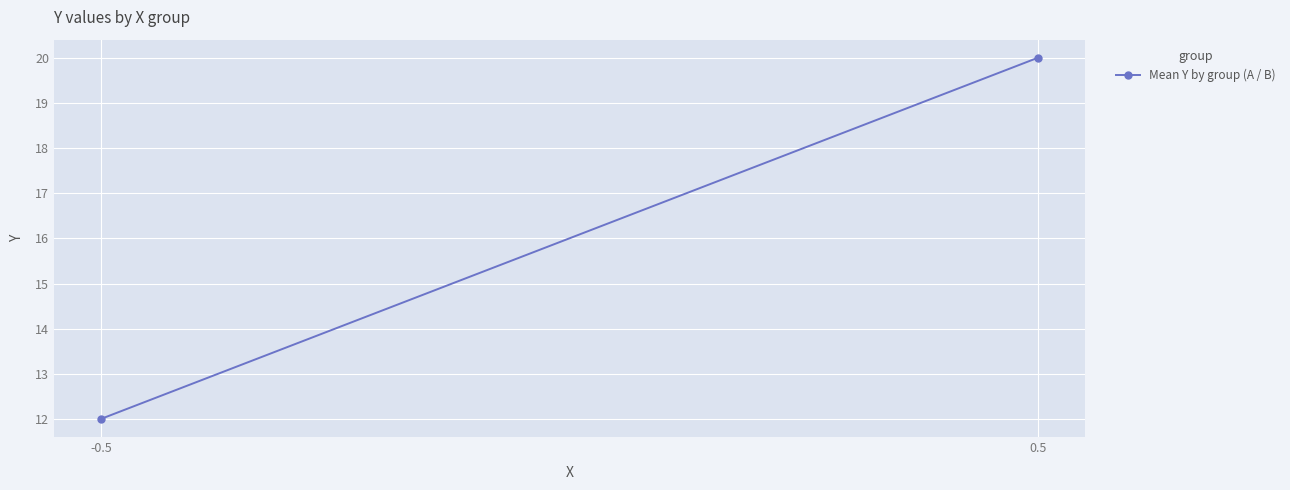

Approximately how many times larger is the value at 0.5 compared to -0.5?

1.7